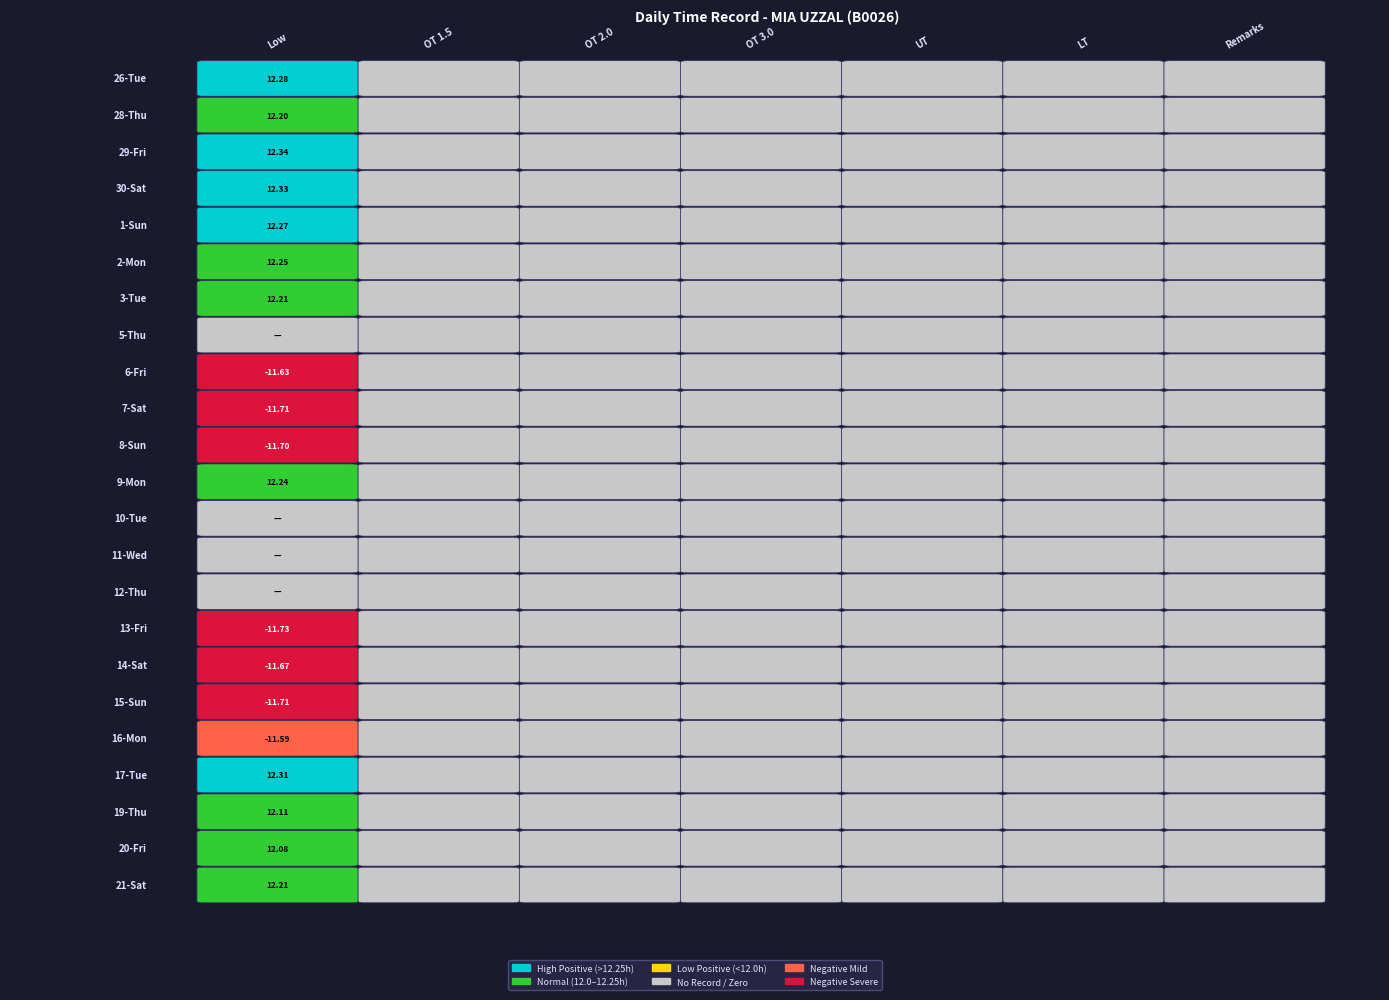

What is the smallest value displayed?

-11.7